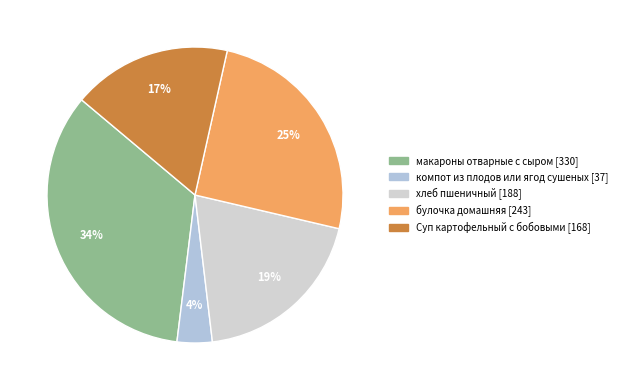

How many segments does this pie chart have?

5